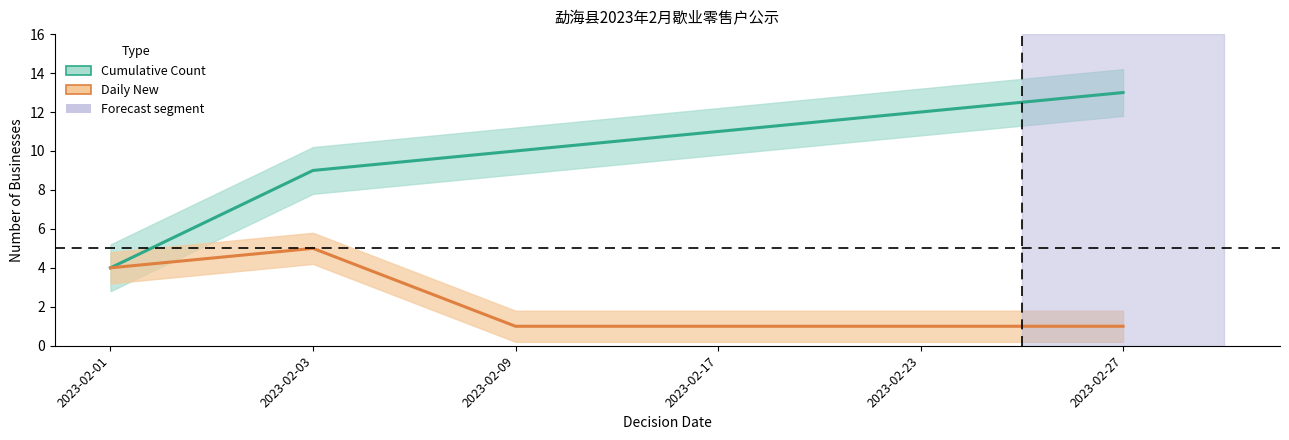

Where is the first local maximum for Daily New?

2023-02-03